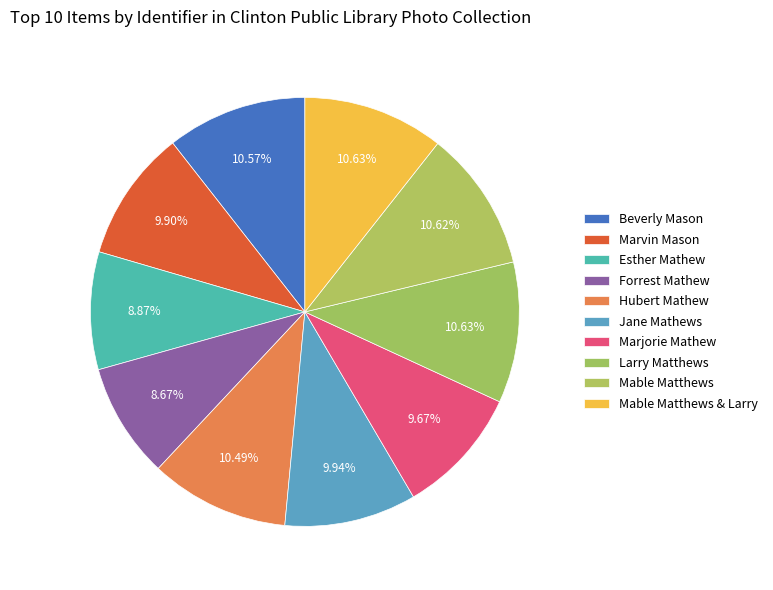

The Forrest Mathew slice represents 4% of the pie. True or false?

False